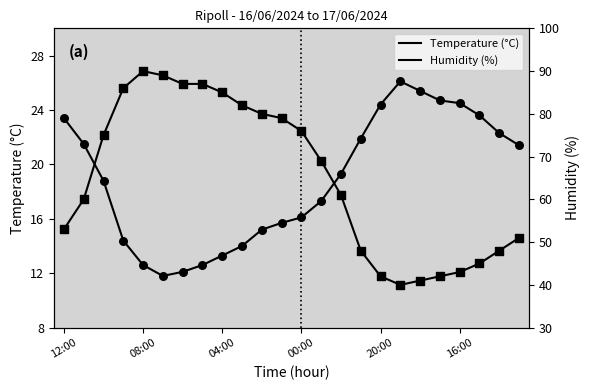

Which series contains the lowest Y value?

Temperature (°C)